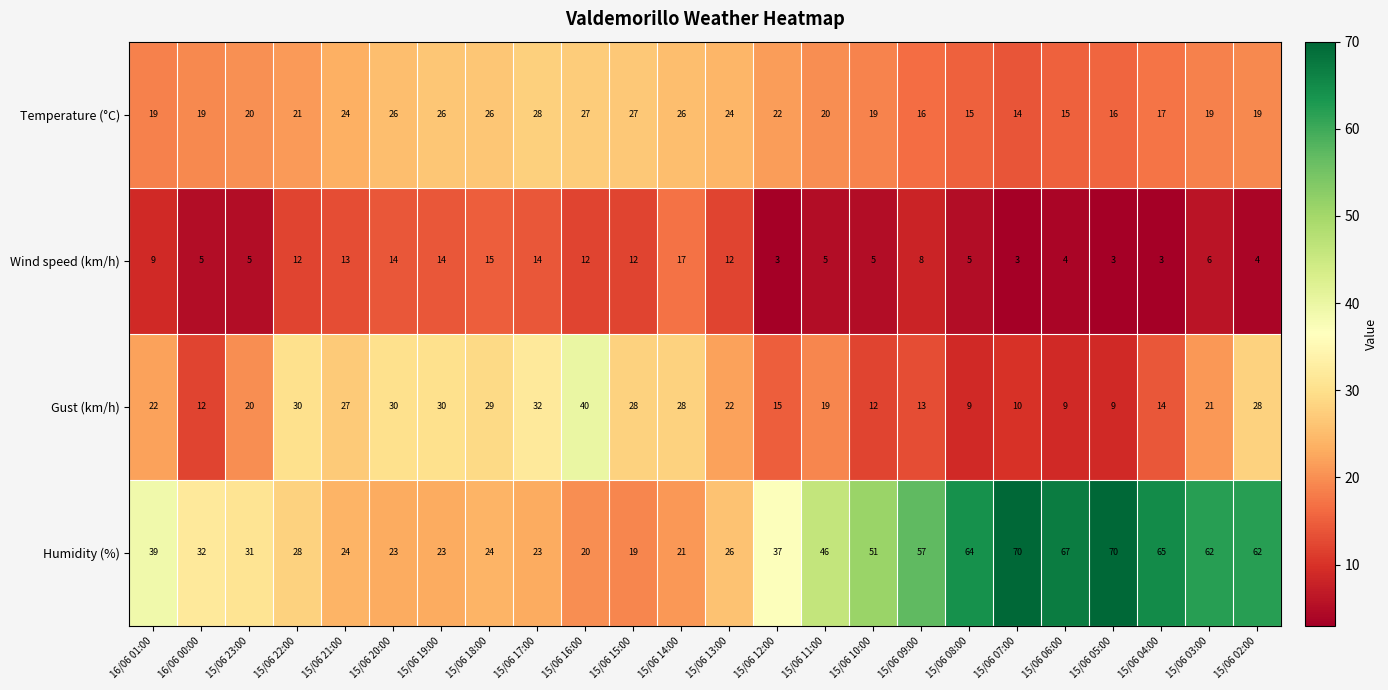

At 15/06 09:00, list the series in order from largest to smallest.

Humidity (%), Temperature (°C), Gust (km/h), Wind speed (km/h)